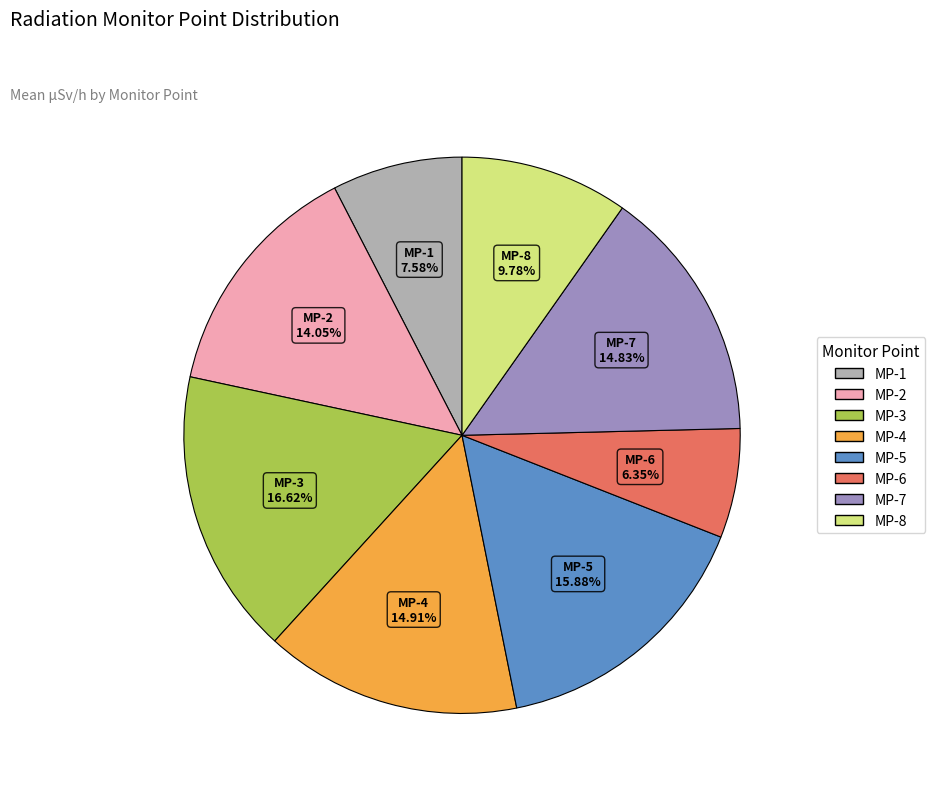

To the nearest percent, what percentage of the pie is MP-1?

8%